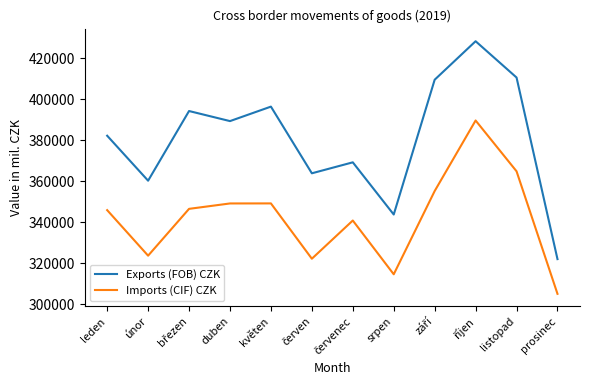

Read the Exports (FOB) CZK value at listopad.

410529